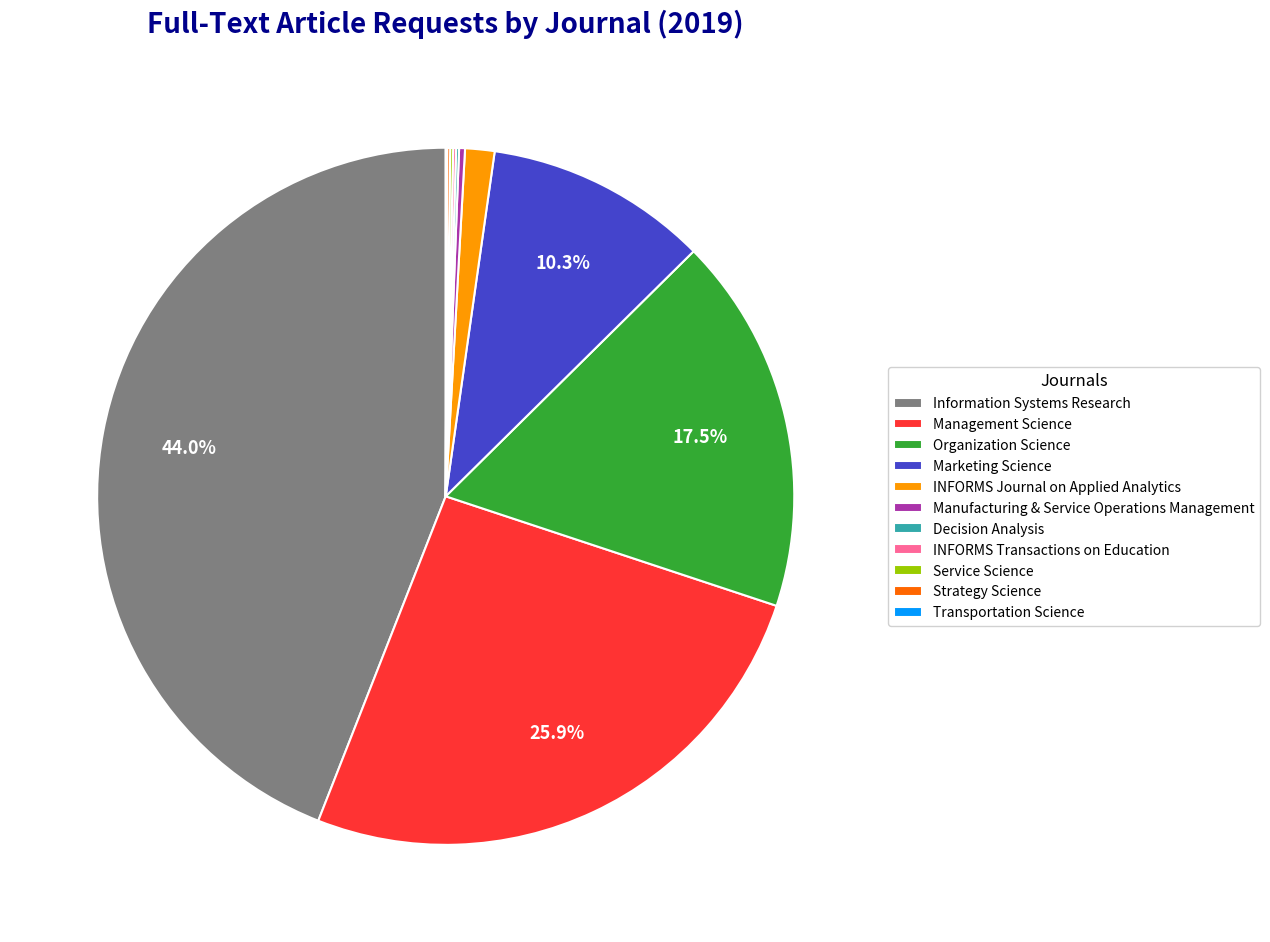

What is the largest slice in the pie chart?

Information Systems Research